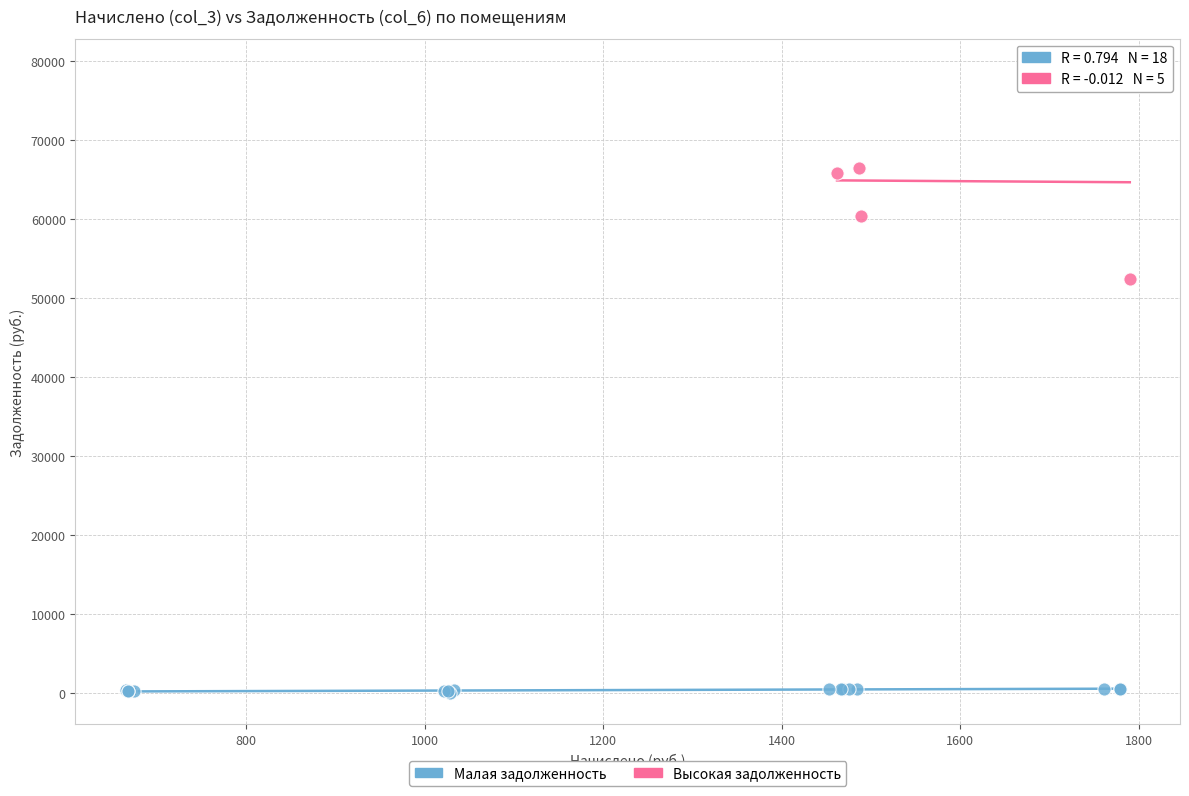

Which series reaches the maximum Y coordinate?

Высокая задолженность